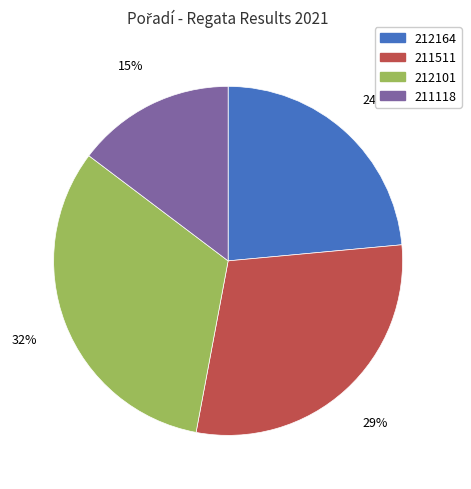

What is the ratio of the value at 211118 to the value at 211511?

0.5